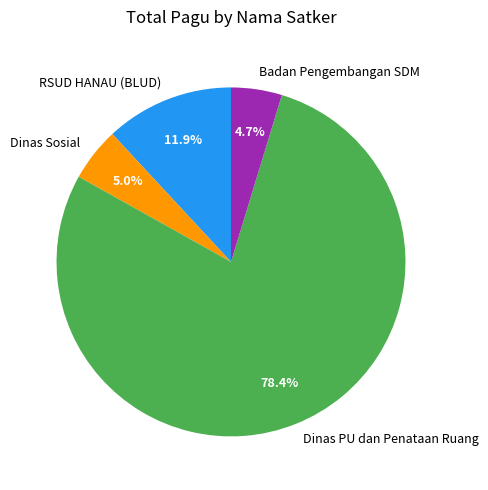

Which slice is the largest?

Dinas PU dan Penataan Ruang